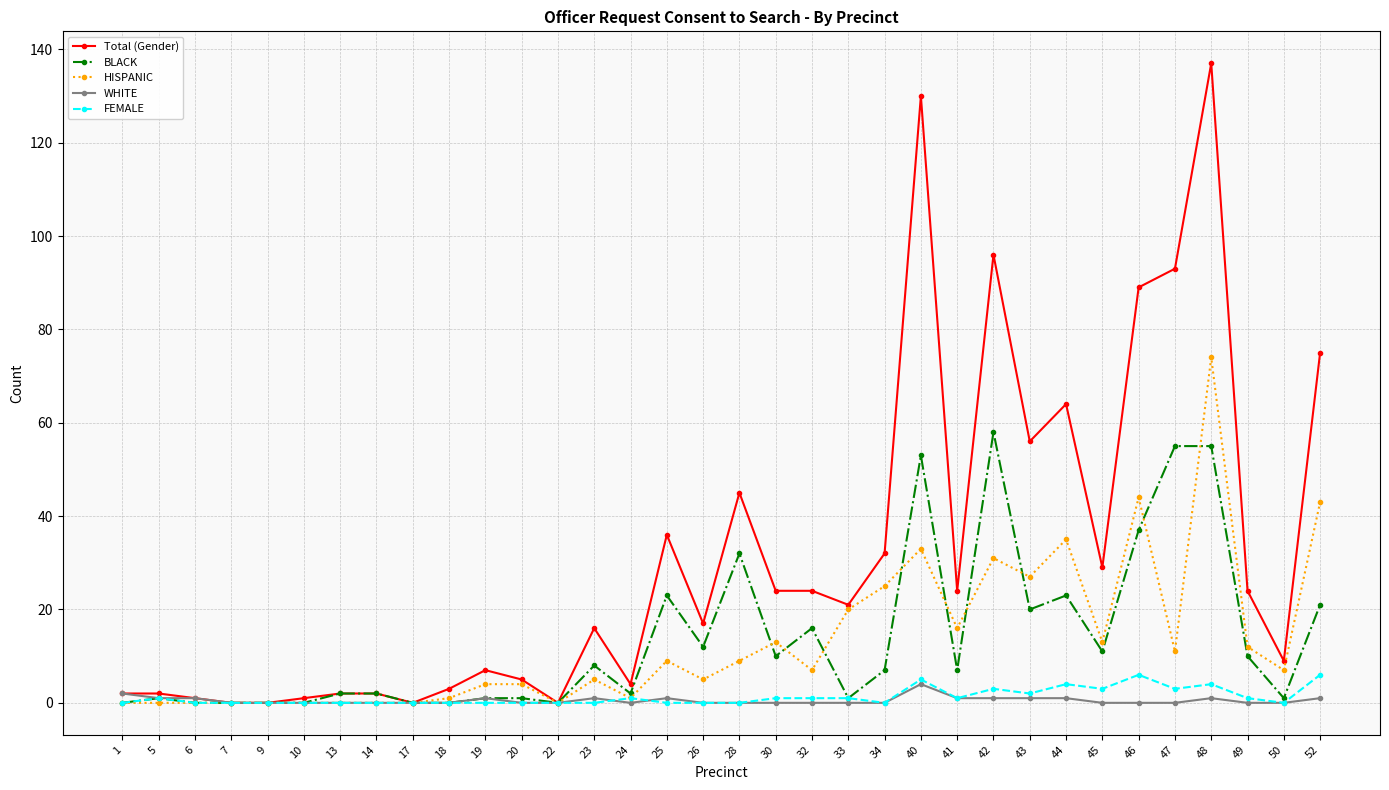

At which category is the sum across all series the highest?

48